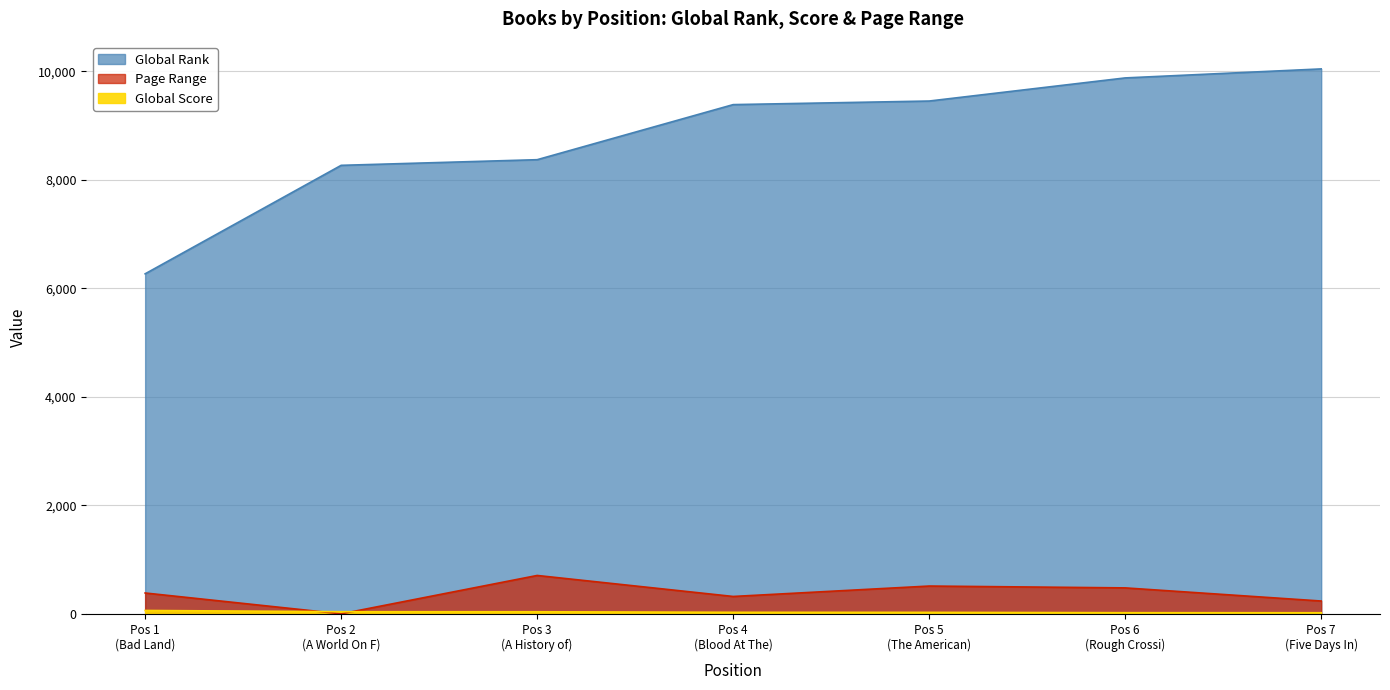

What is the difference between the highest and lowest values at Pos 5 (The American)?

9423